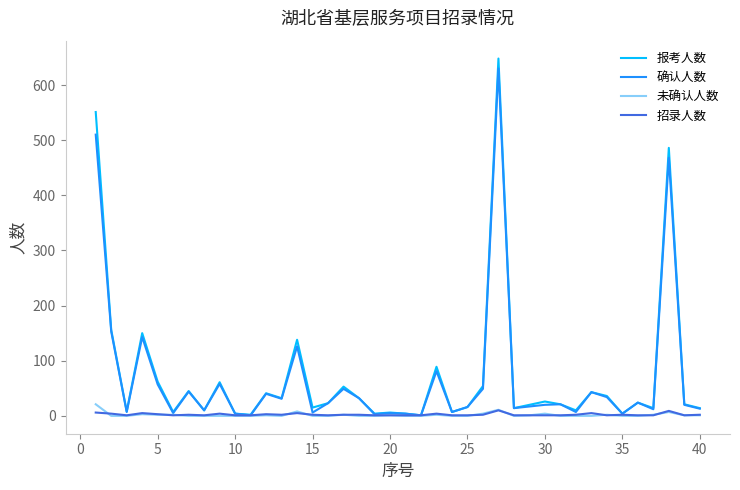

Which series has the widest spread of values?

报考人数